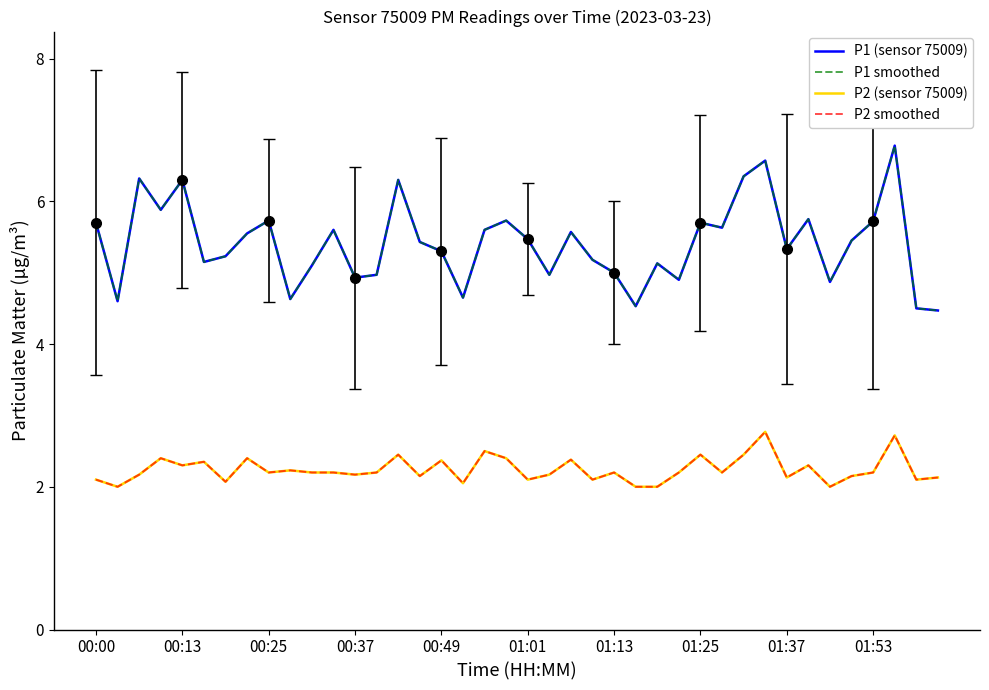

The value of P2 smoothed at 19 is 2.4. True or false?

True